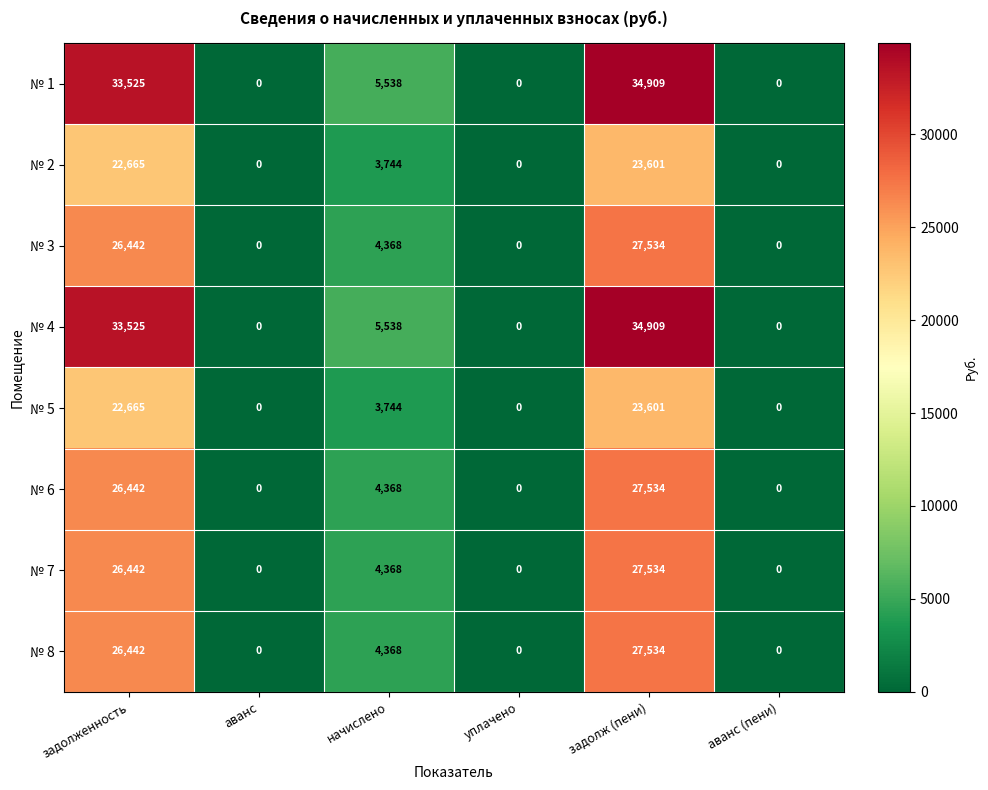

At which label is № 5 closest to 11800?

начислено